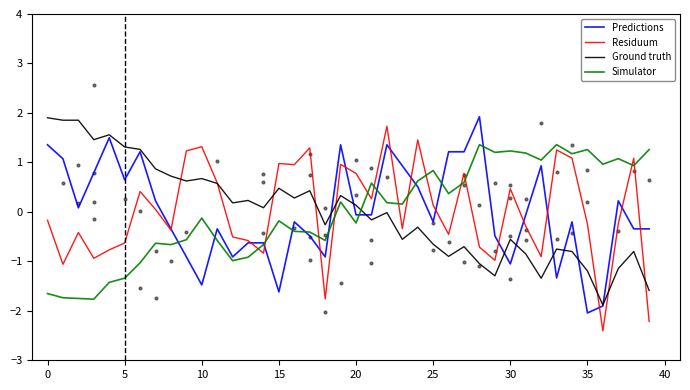

At how many categories does at least one series exceed 1?

26